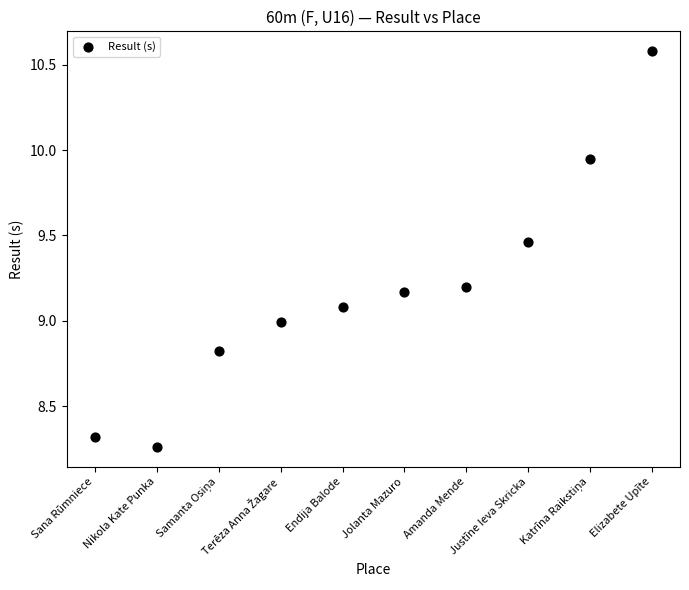

What is the average X value?

5.5